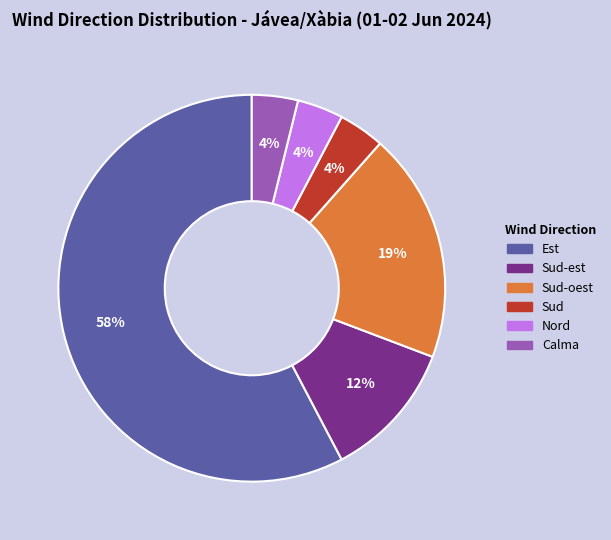

Is there any slice that represents more than half of the pie?

Yes